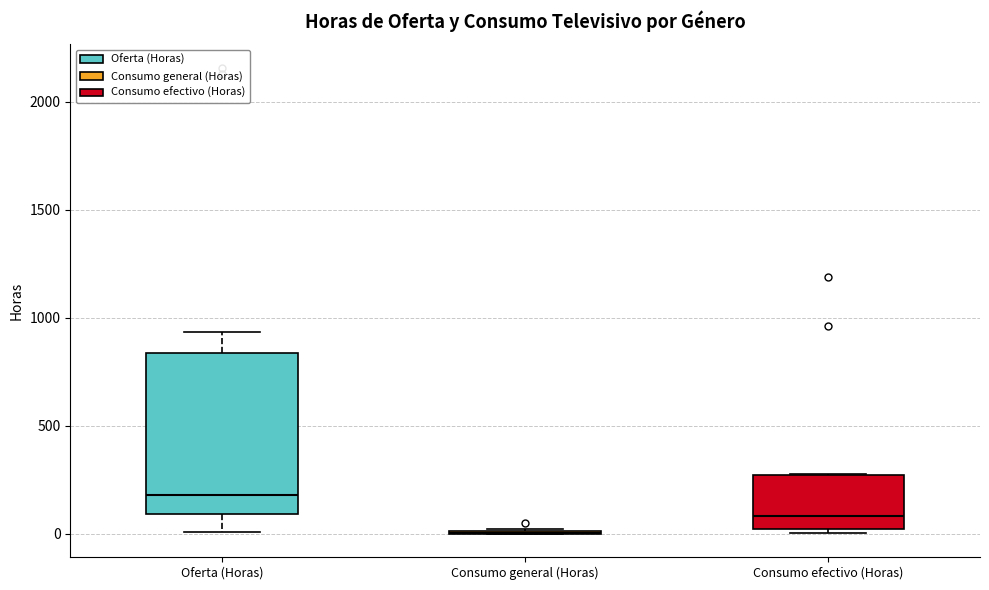

Reading left to right, transcribe this box plot: for each box, give where its median line is, the range the box spans, and where its two whiskers end, as read against the y-axis. The values are not printed on the chart, so give them approximately, as read against the axis.

Oferta (Horas): median 200, box 100 to 850, whiskers 0 to 950
Consumo general (Horas): box collapsed to a line at 0, whiskers 0 to 0
Consumo efectivo (Horas): median 100, box 0 to 250, whiskers 0 (just below the box's lower edge) to 300